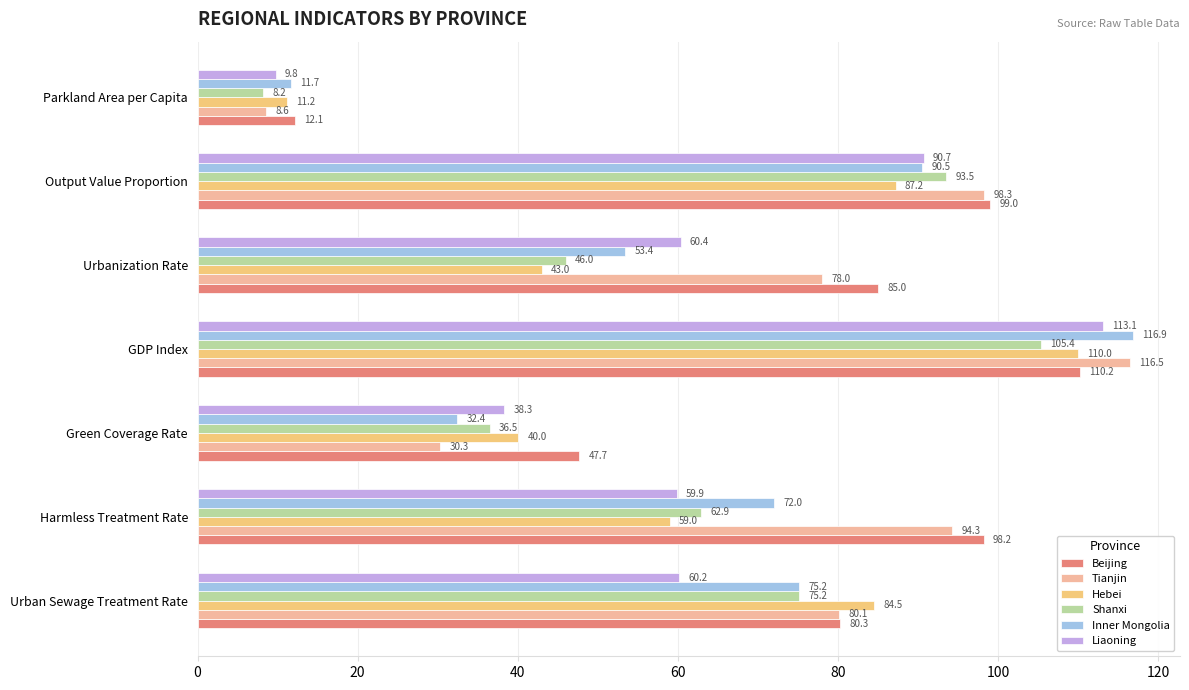

At which label is Inner Mongolia closest to 64?

Harmless Treatment Rate